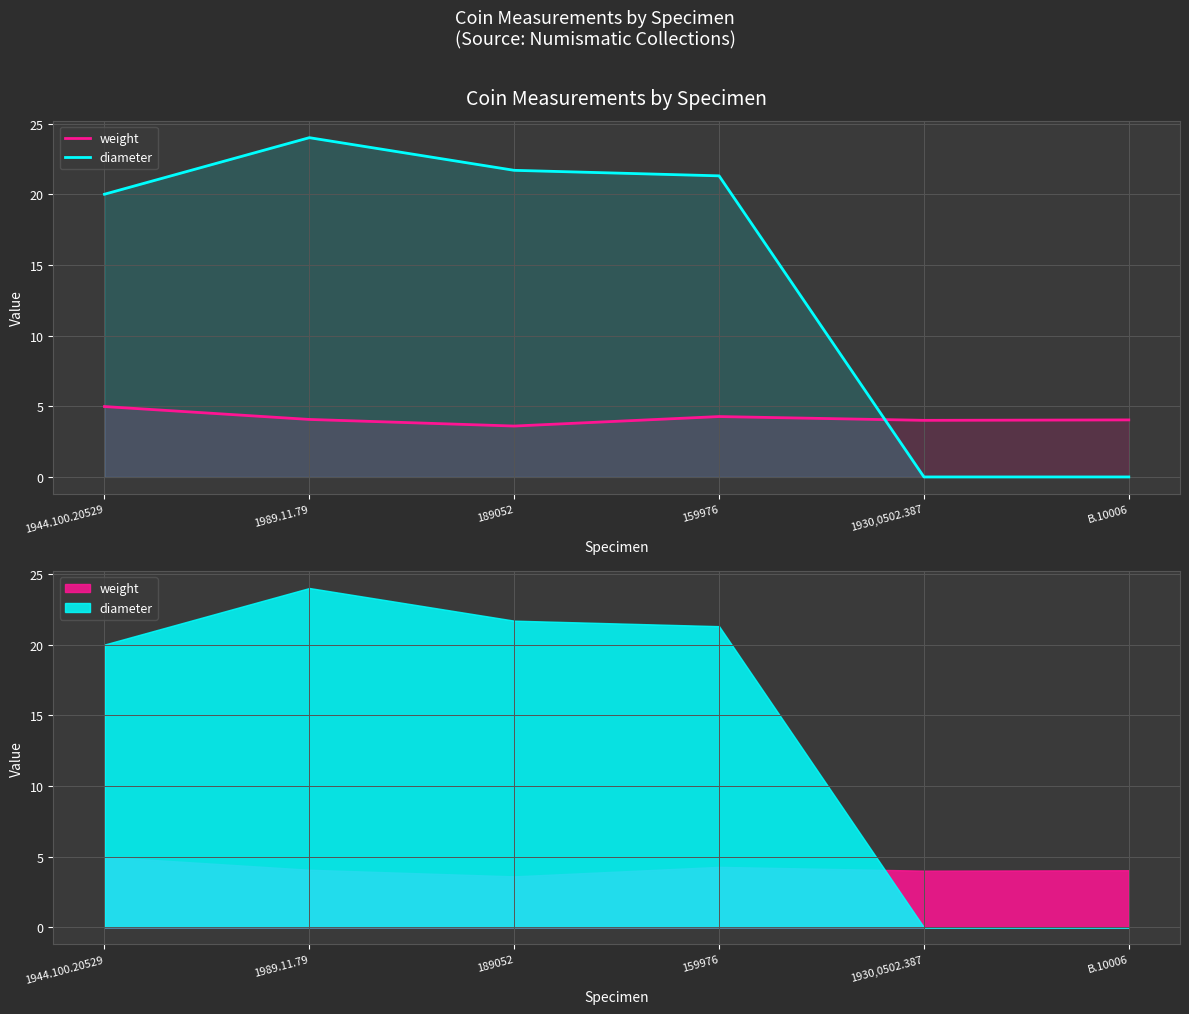

How many values in diameter are above zero?

4